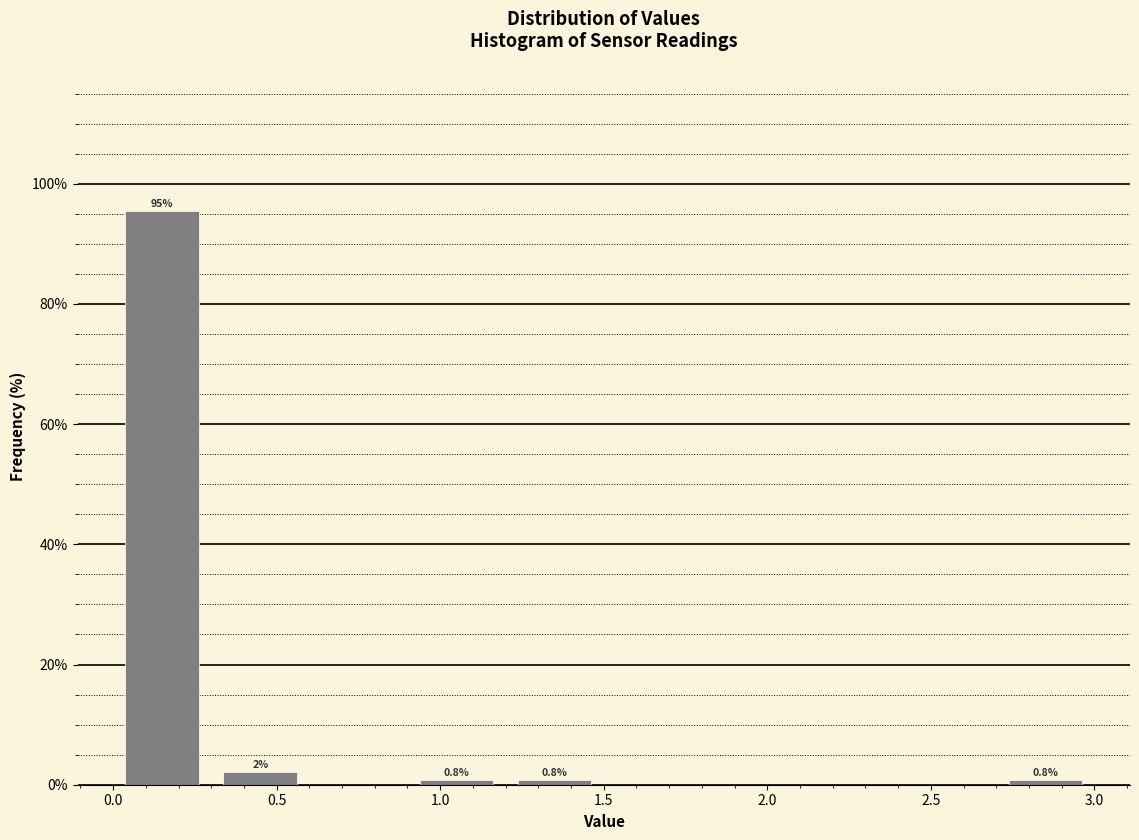

Over which range of the x-axis is the bar tallest?

0.0 to 0.3